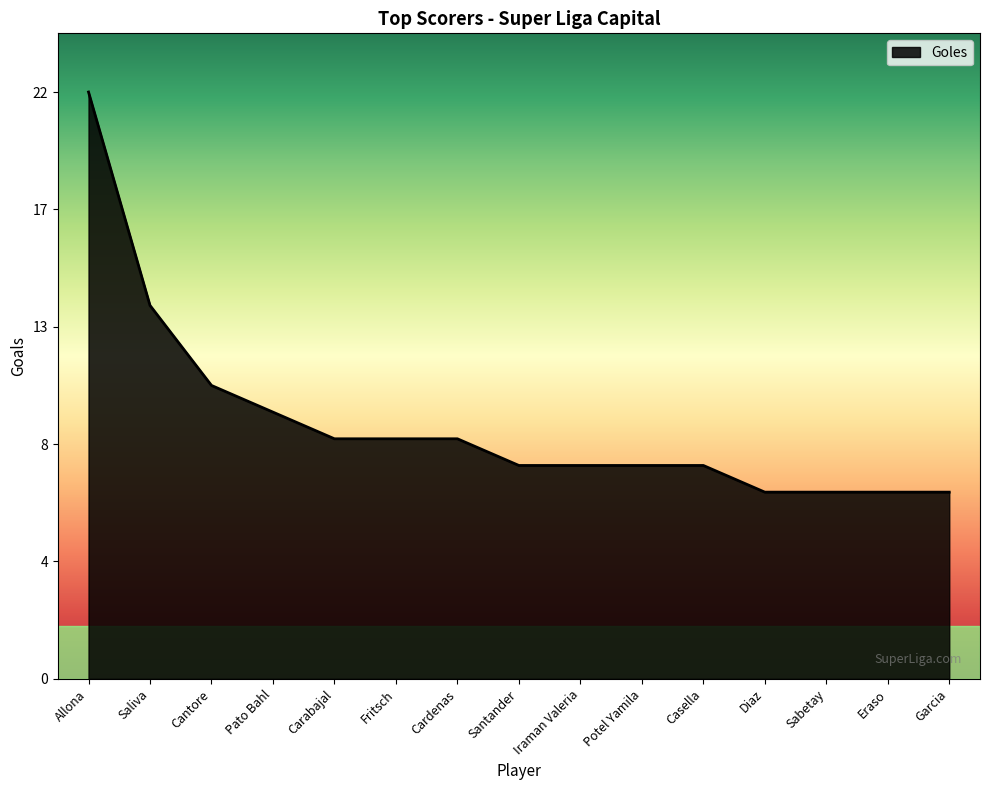

The value at Santander is 11. True or false?

False